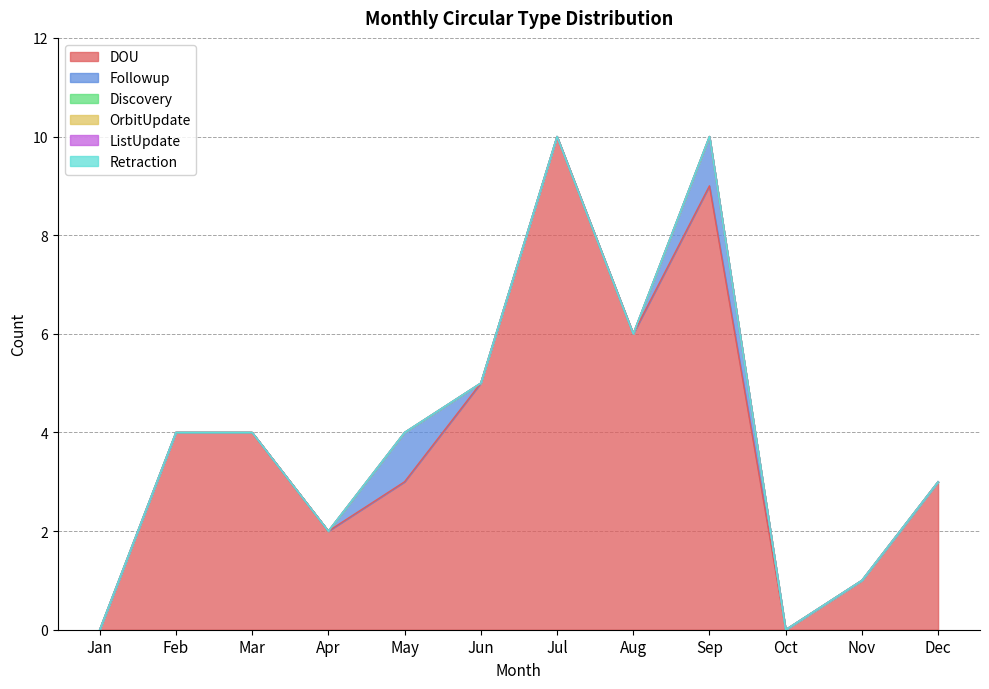

Reading right to left, extract all data points from this chart.

DOU: Dec=3	Nov=1	Oct=0	Sep=9	Aug=6	Jul=10	Jun=5	May=3	Apr=2	Mar=4	Feb=4	Jan=0
Followup: Dec=0	Nov=0	Oct=0	Sep=1	Aug=0	Jul=0	Jun=0	May=1	Apr=0	Mar=0	Feb=0	Jan=0
Discovery: Dec=0	Nov=0	Oct=0	Sep=0	Aug=0	Jul=0	Jun=0	May=0	Apr=0	Mar=0	Feb=0	Jan=0
OrbitUpdate: Dec=0	Nov=0	Oct=0	Sep=0	Aug=0	Jul=0	Jun=0	May=0	Apr=0	Mar=0	Feb=0	Jan=0
ListUpdate: Dec=0	Nov=0	Oct=0	Sep=0	Aug=0	Jul=0	Jun=0	May=0	Apr=0	Mar=0	Feb=0	Jan=0
Retraction: Dec=0	Nov=0	Oct=0	Sep=0	Aug=0	Jul=0	Jun=0	May=0	Apr=0	Mar=0	Feb=0	Jan=0